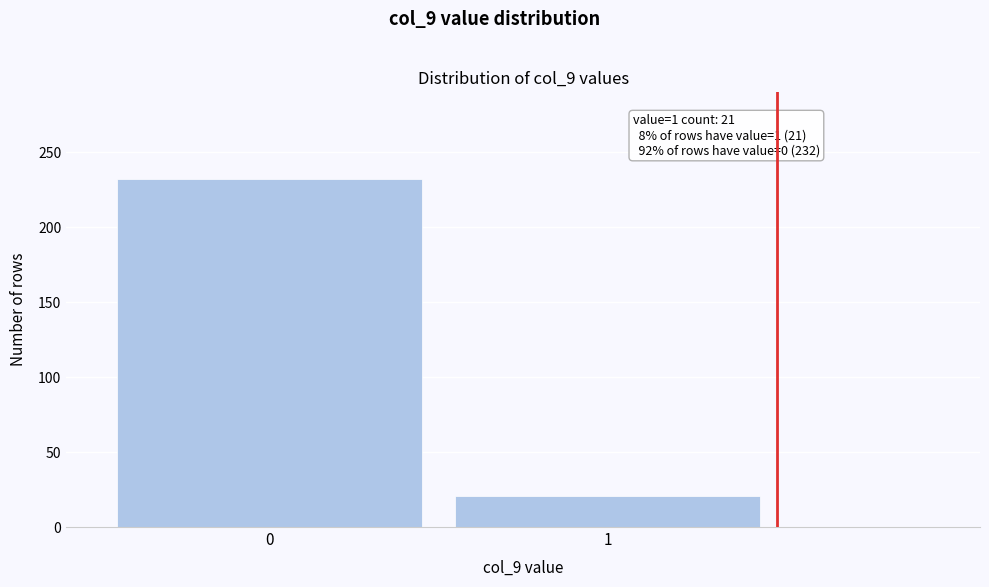

Reading left to right, transcribe all the data shown in this chart.

0=232	1=21